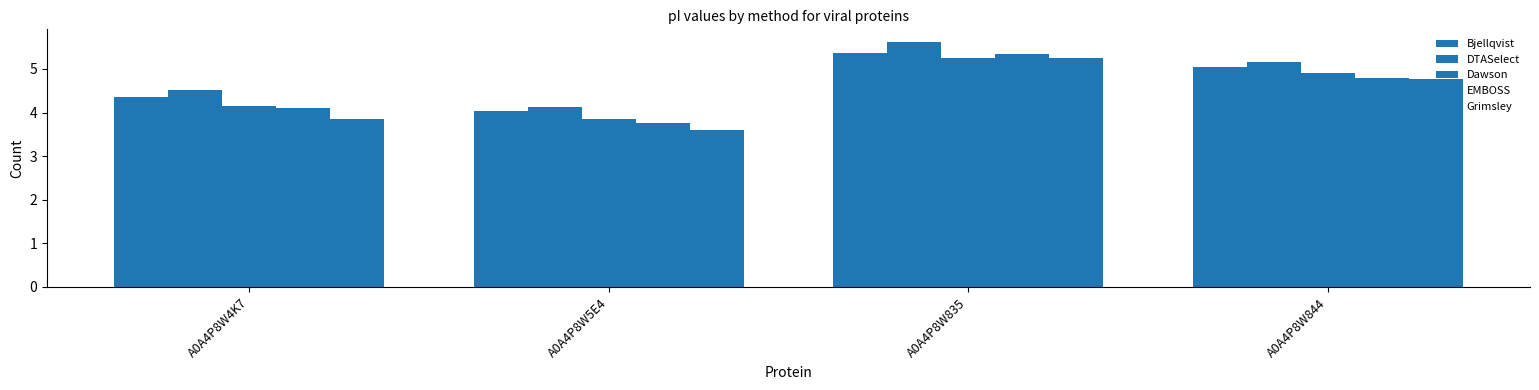

True or false: Dawson has a value of 6.9 at A0A4P8W844.

False